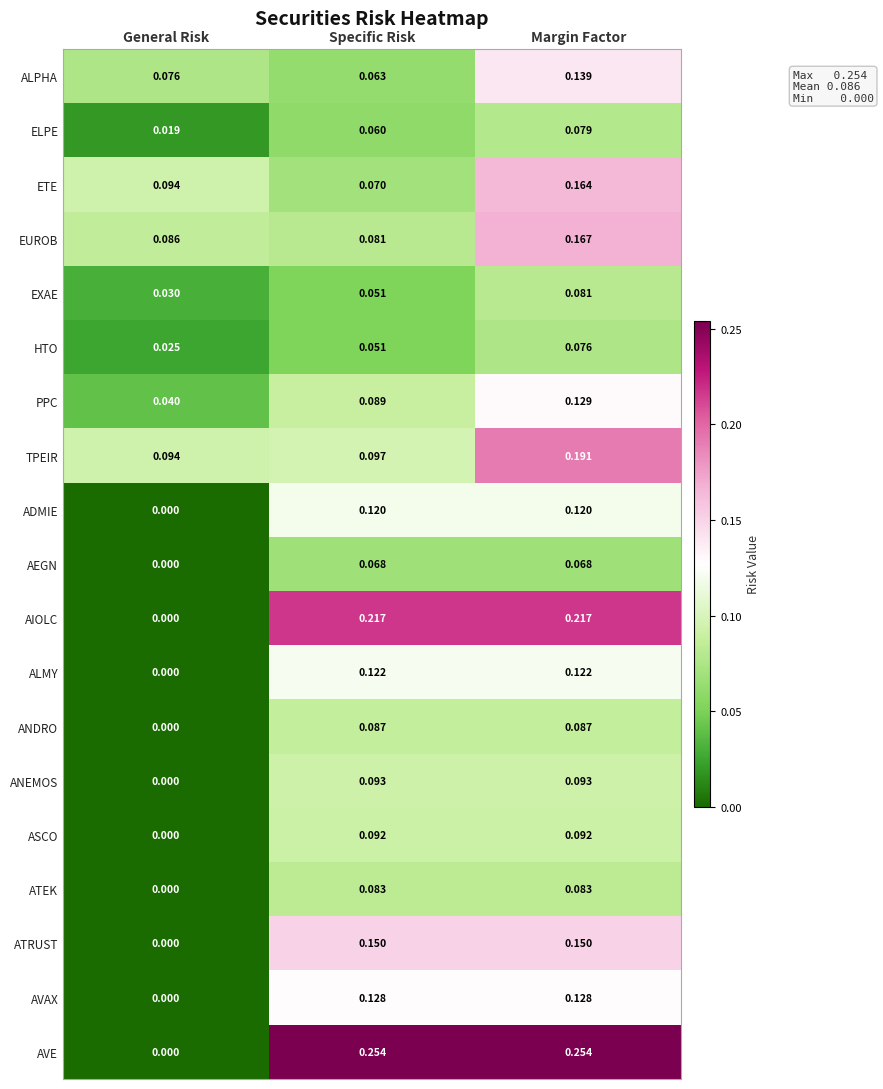

Which series has the widest spread of values?

AVE